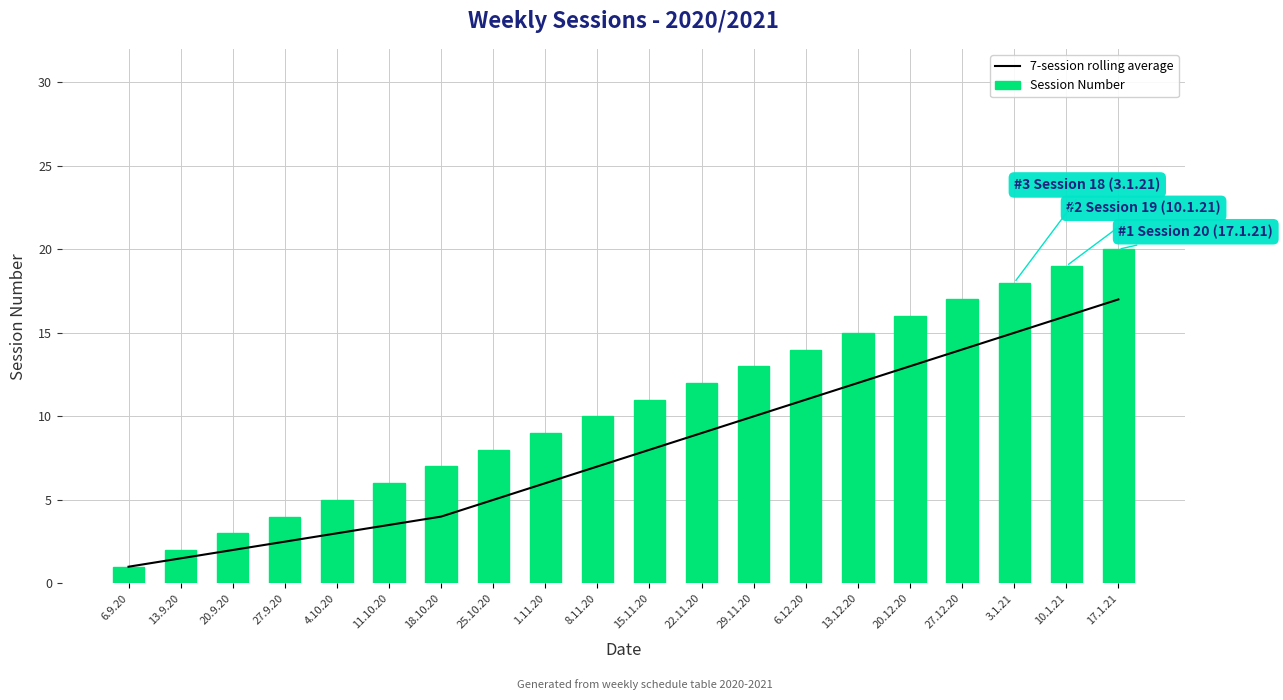

How many distinct data groups are displayed?

2